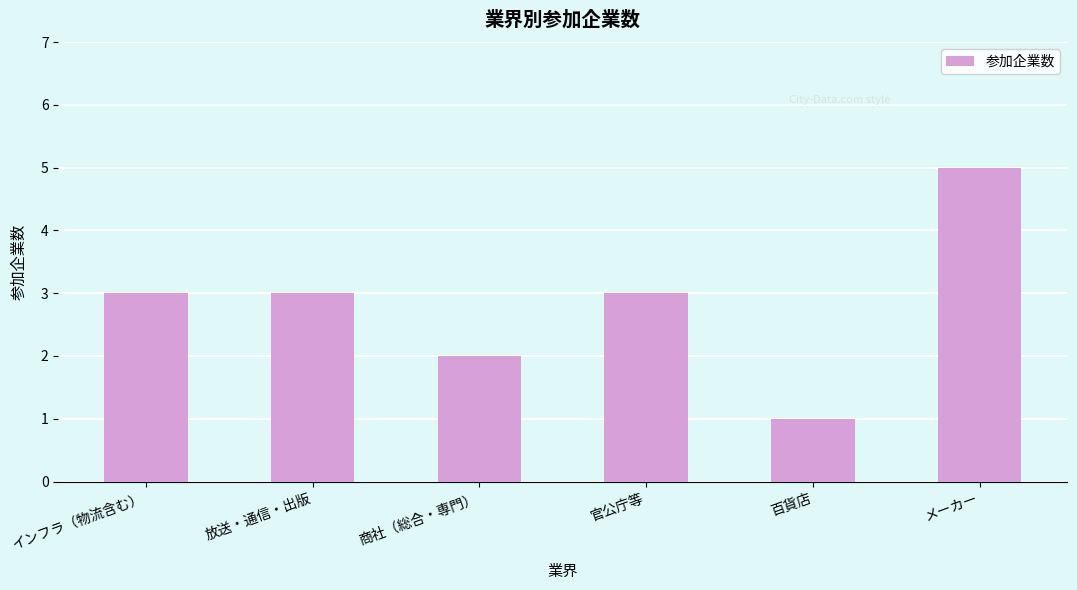

Which label corresponds to the largest value in the chart?

メーカー